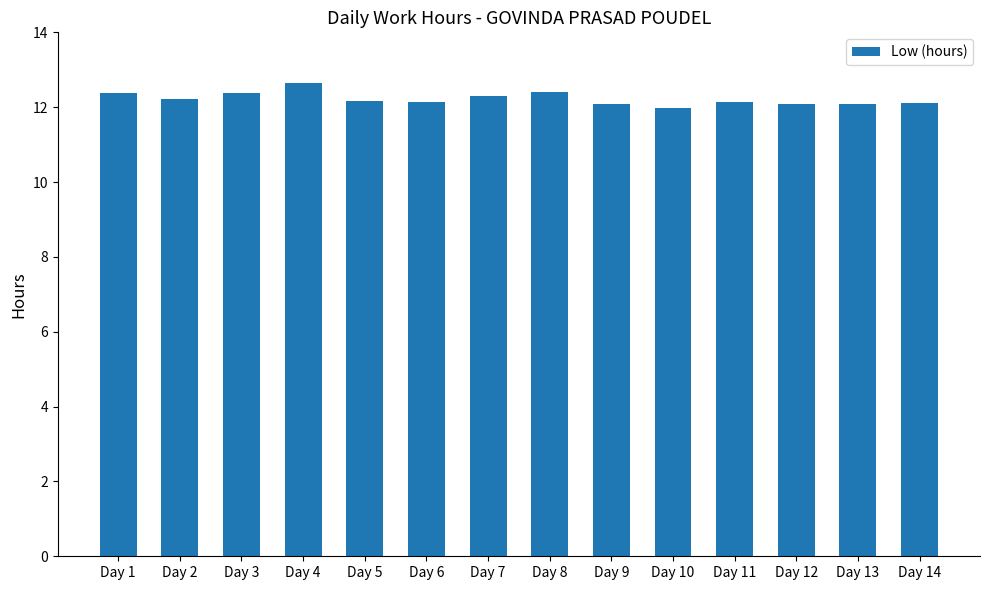

How many data points are above 12?

13